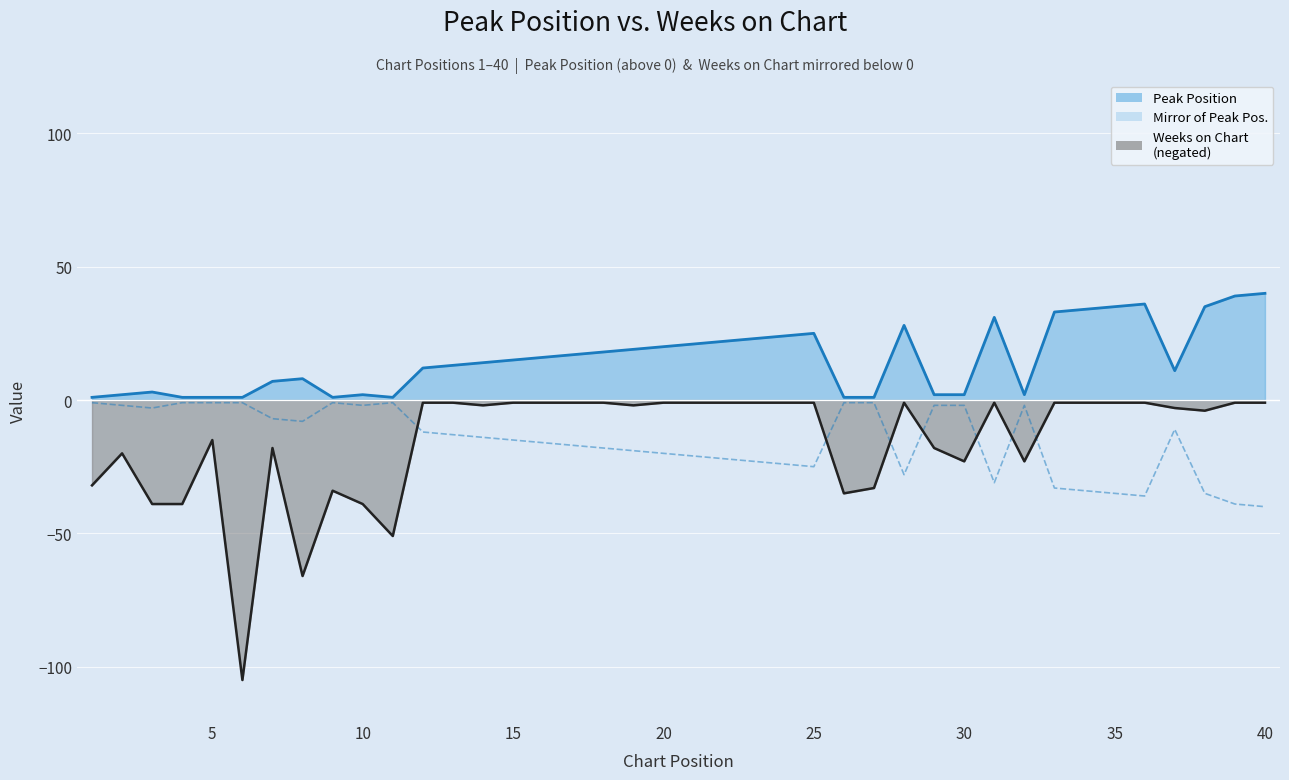

How many data points in Weeks on Chart (negated) are less than -1?

20